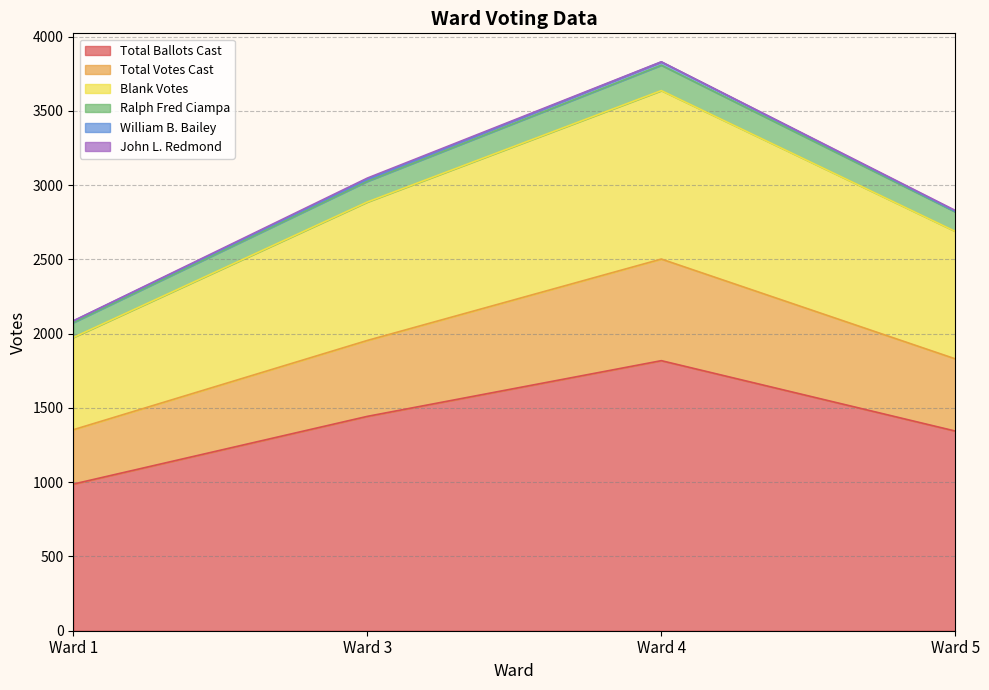

What is the minimum value for Total Ballots Cast?

987